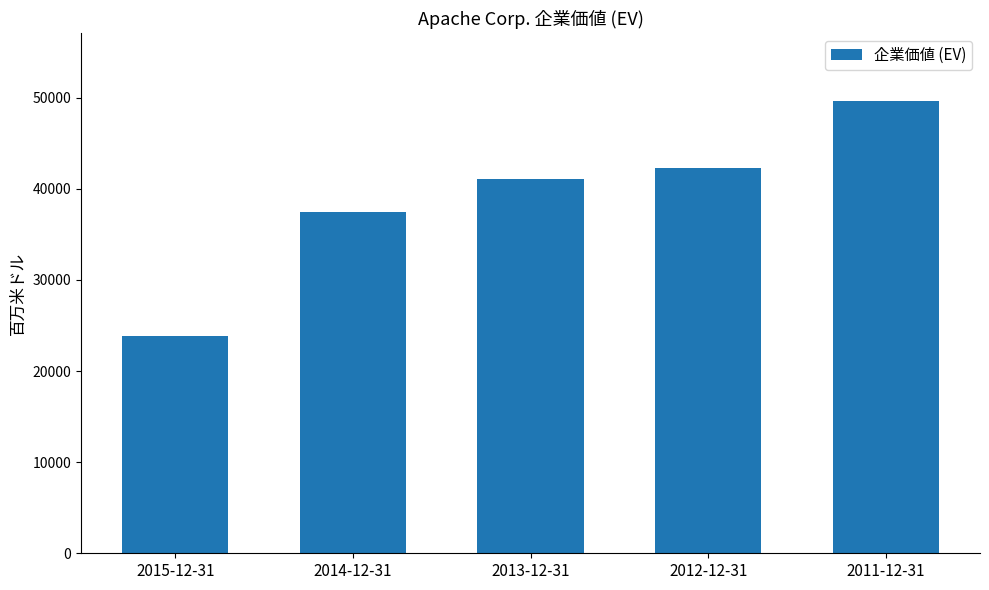

What is the greatest value displayed?

49628